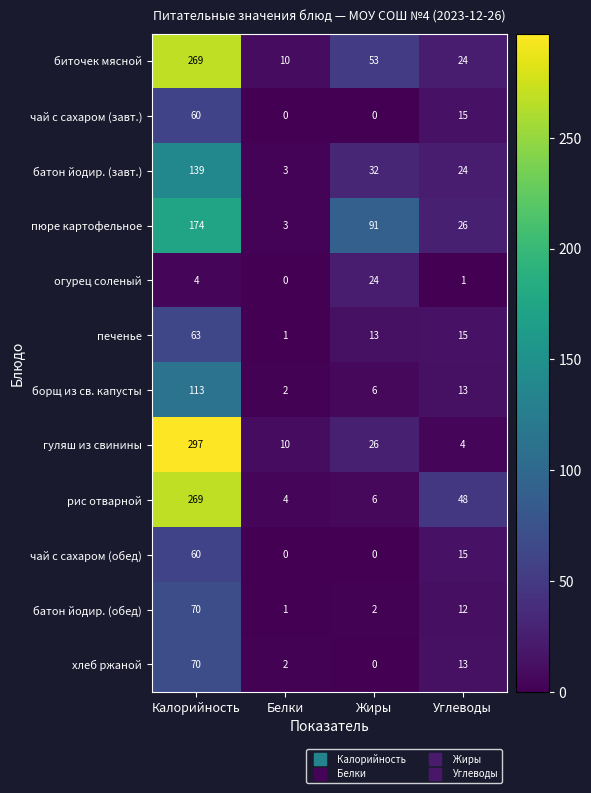

Rank the categories by печенье value from highest to lowest.

Калорийность, Углеводы, Жиры, Белки